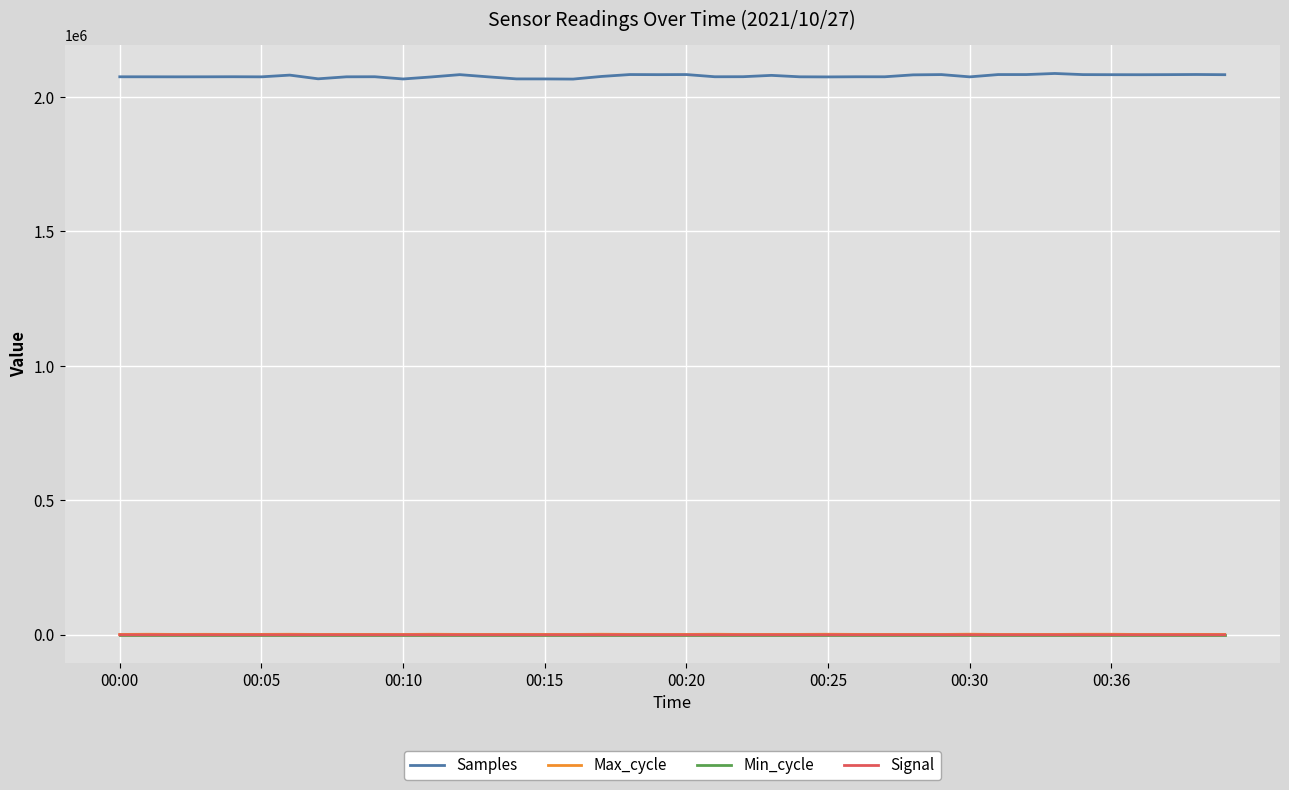

What is the lowest value of the Samples series?

2066034